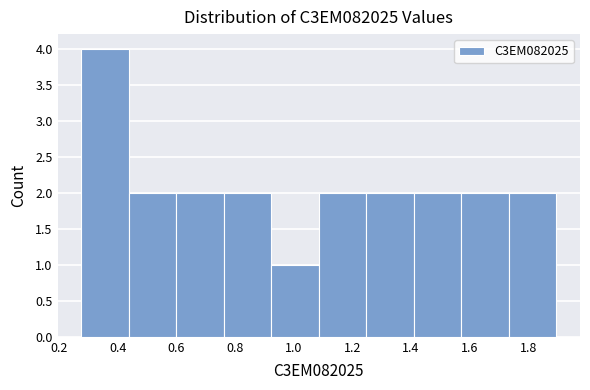

What is the height of the bar covering 0.92 to 1.08 on the x-axis? Neither the bar edges nor the heights are printed on the chart, so give them approximately, as read against the axes.

1